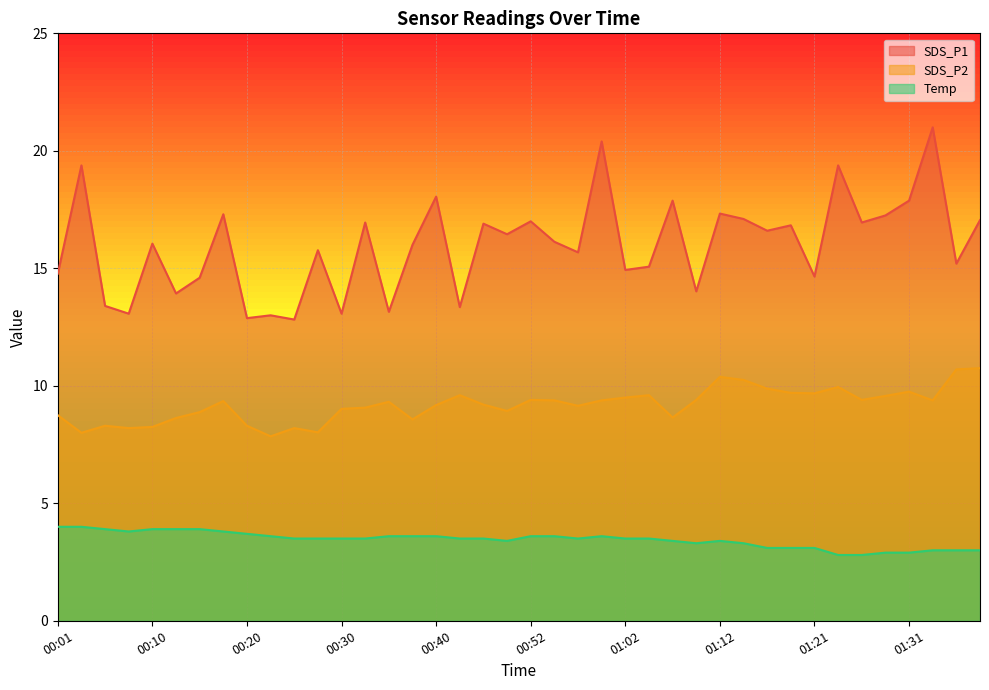

Rank the series by their average value, from highest to lowest.

SDS_P1, SDS_P2, Temp